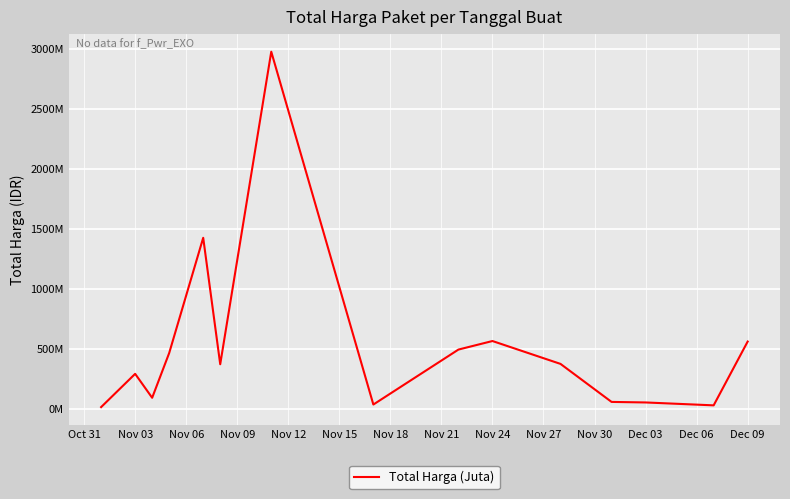

Is this an area chart (filled region under the line)?

No